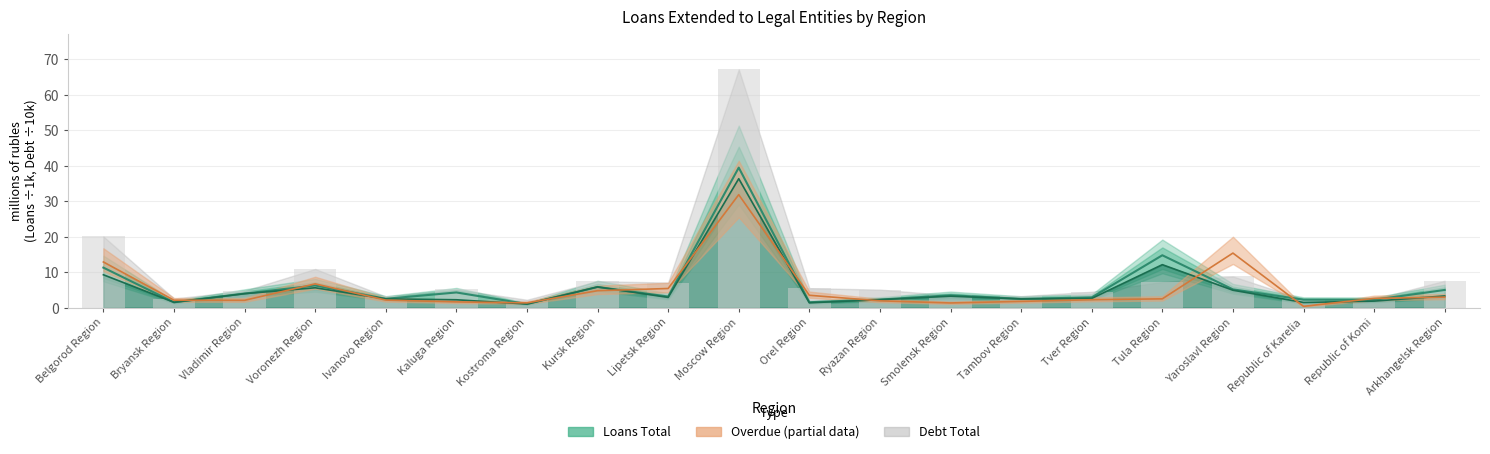

What is the sum of the Overdue Total values at Moscow Region and Arkhangelsk Region?

34.8